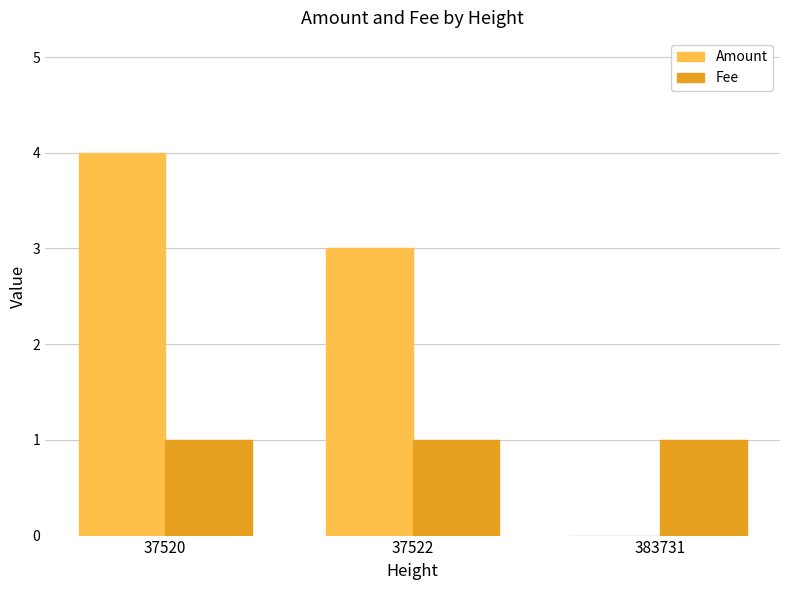

Is the value of Amount at 383731 greater than the value of Fee at 37520?

No